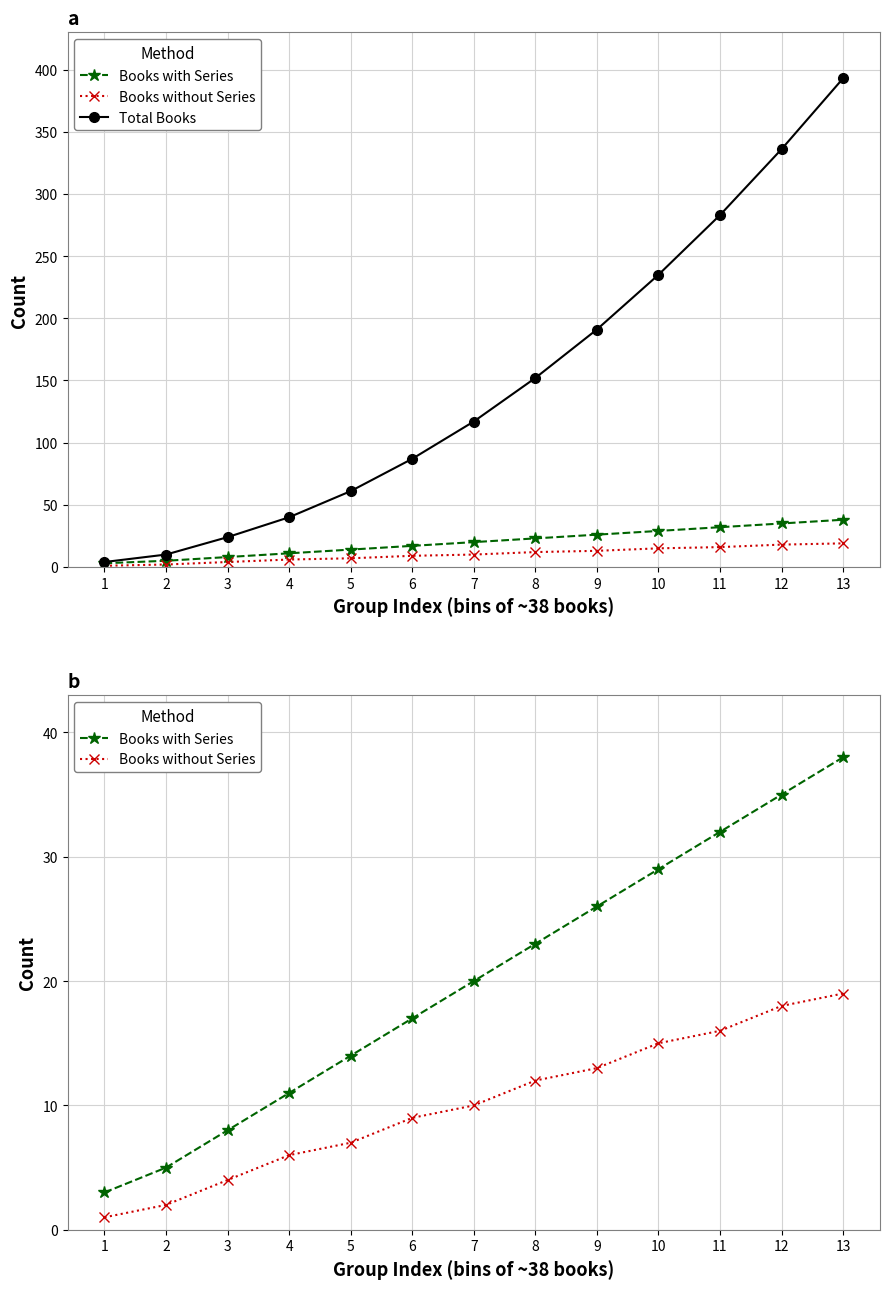

At which label does Books with Series reach its peak?

13